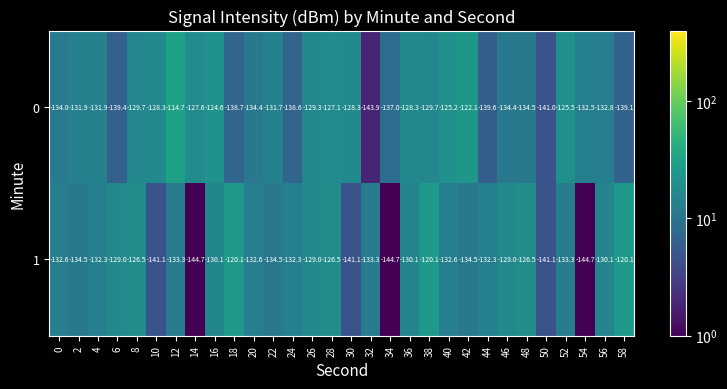

True or false: 1 has a value of -253.9 at 54.

False